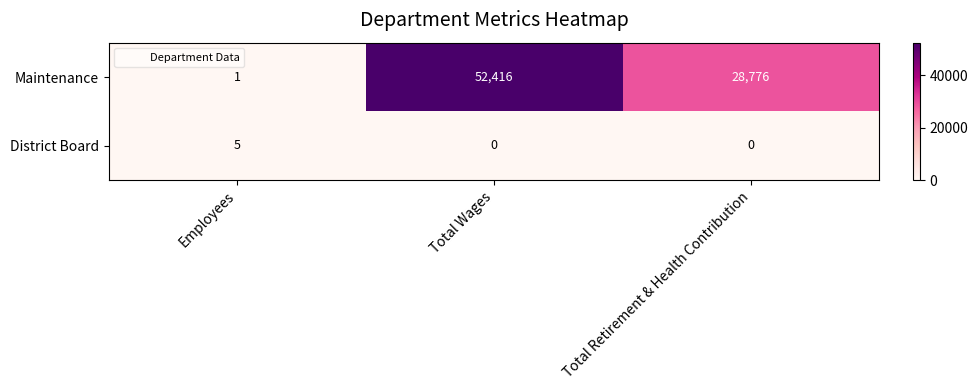

What is the difference between the maximum and minimum values in the District Board series?

5